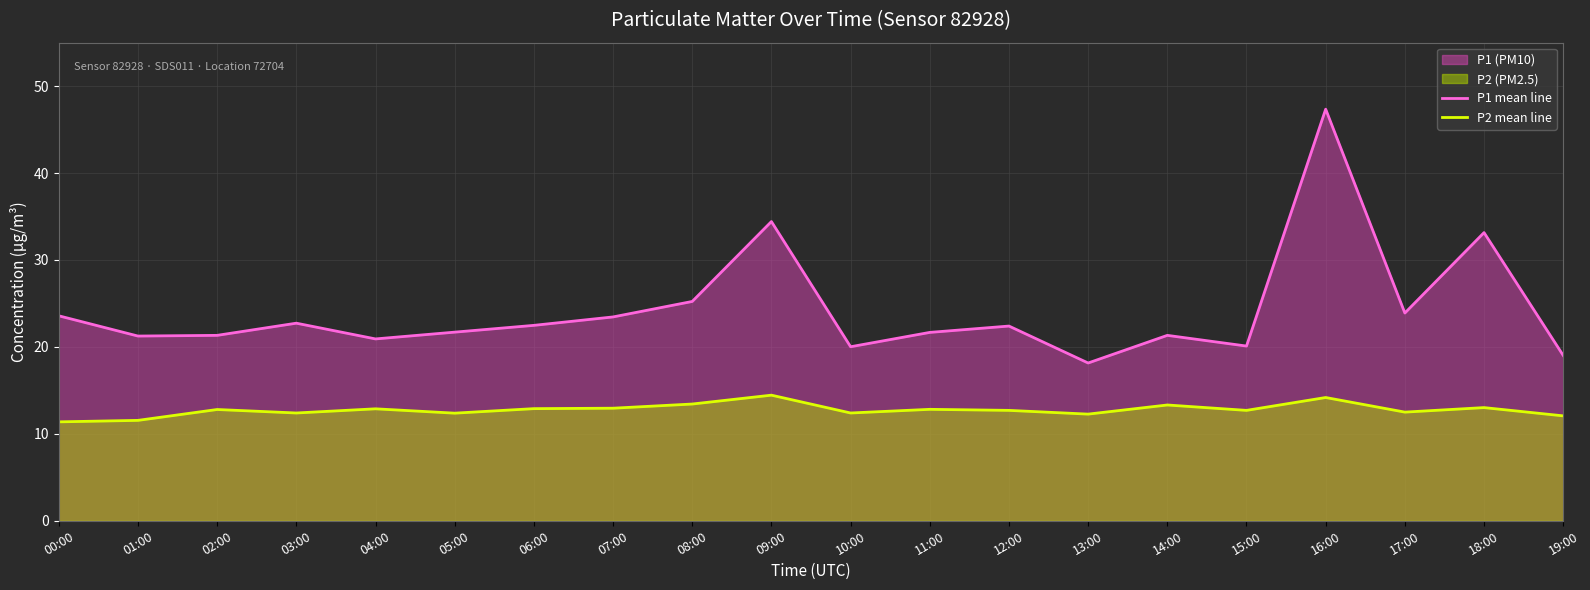

At which label is P2 mean line closest to 12?

19:00